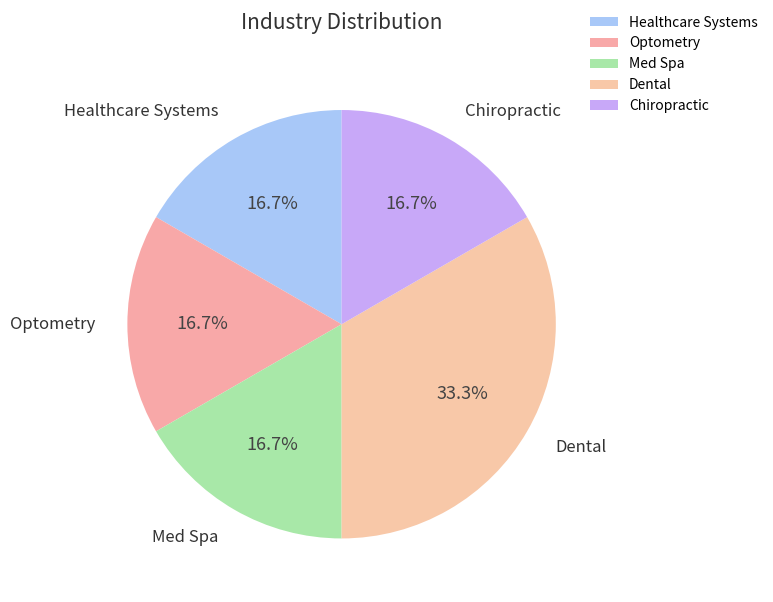

What is the largest slice in the pie chart?

Dental